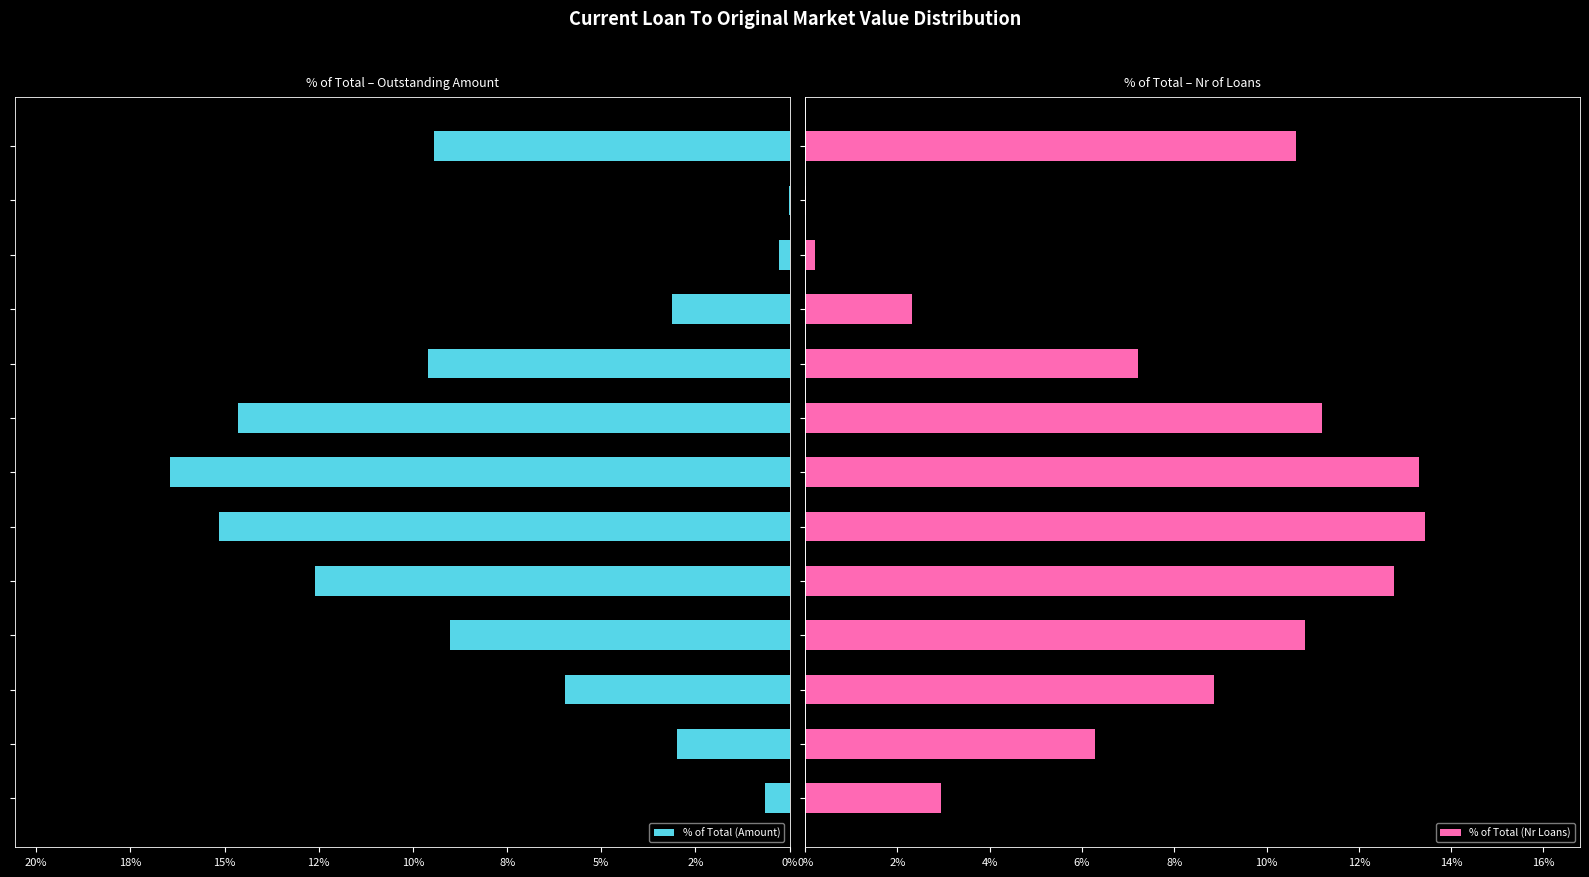

How many data points does each series have?

13